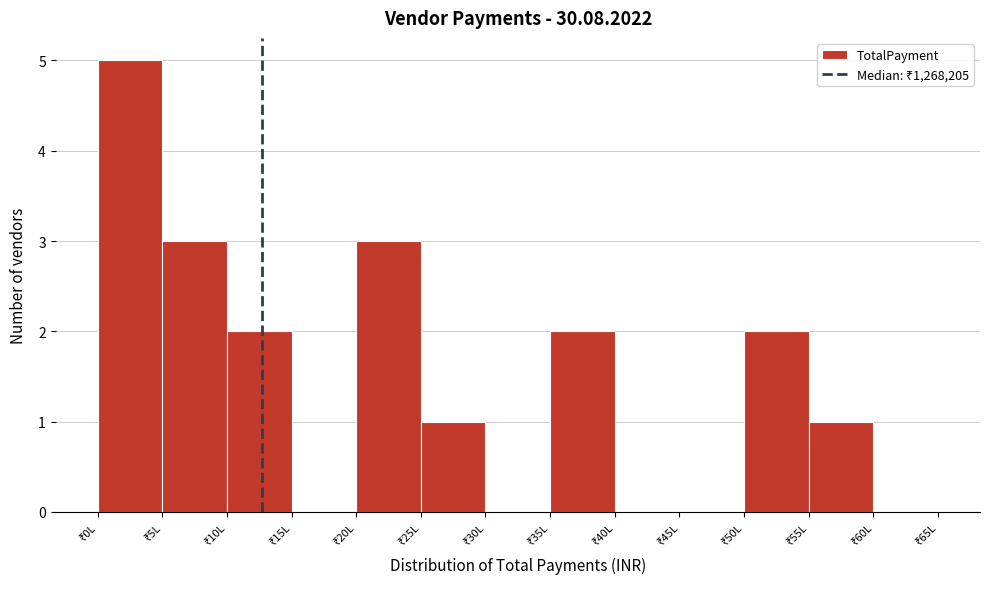

What is the sum of all values?

19